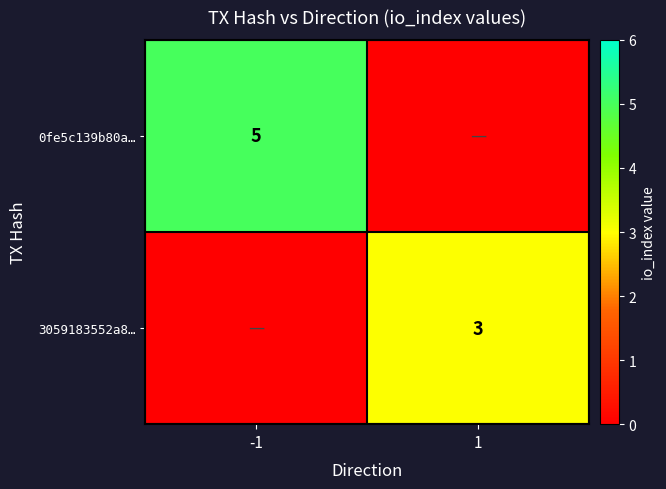

True or false: 0fe5c139b80a… has a value of 7 at -1.

False